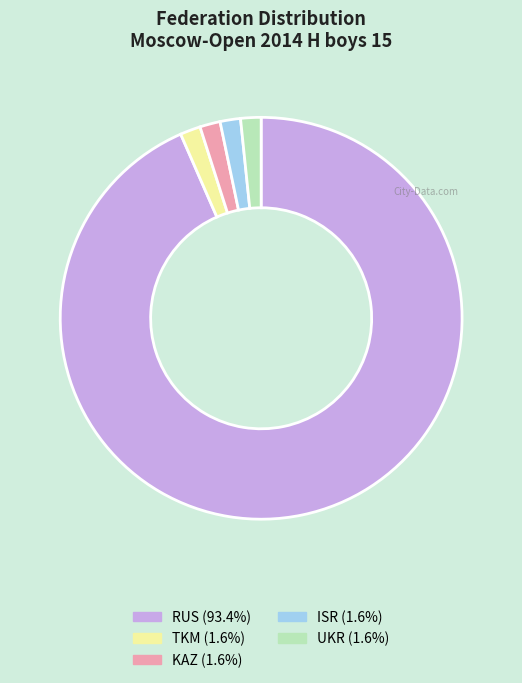

How many slices are in this pie chart?

5